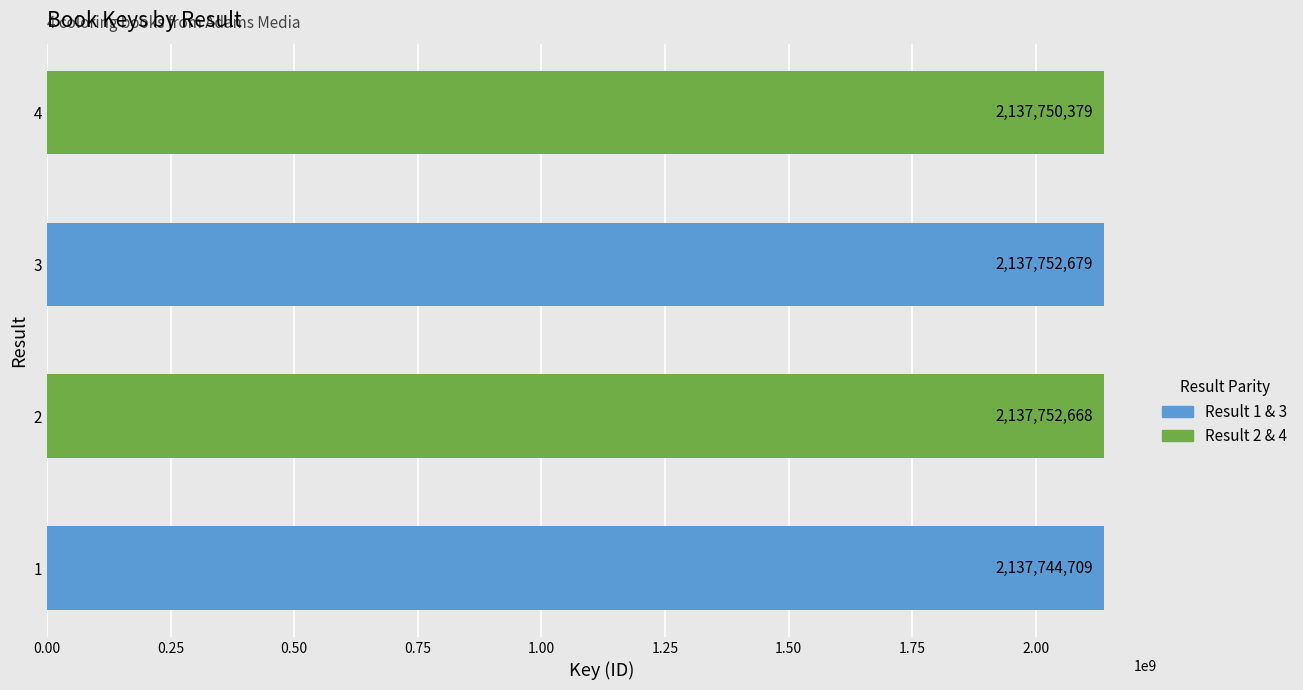

What is the minimum value shown in the chart?

2137744709